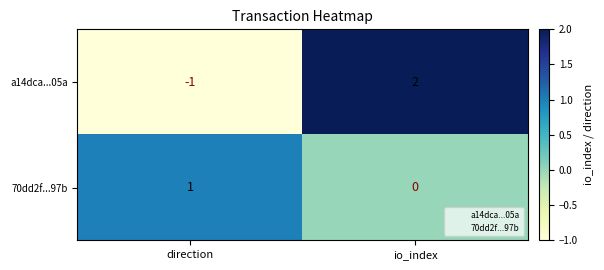

At direction, list the series in order from largest to smallest.

70dd2f...97b, a14dca...05a